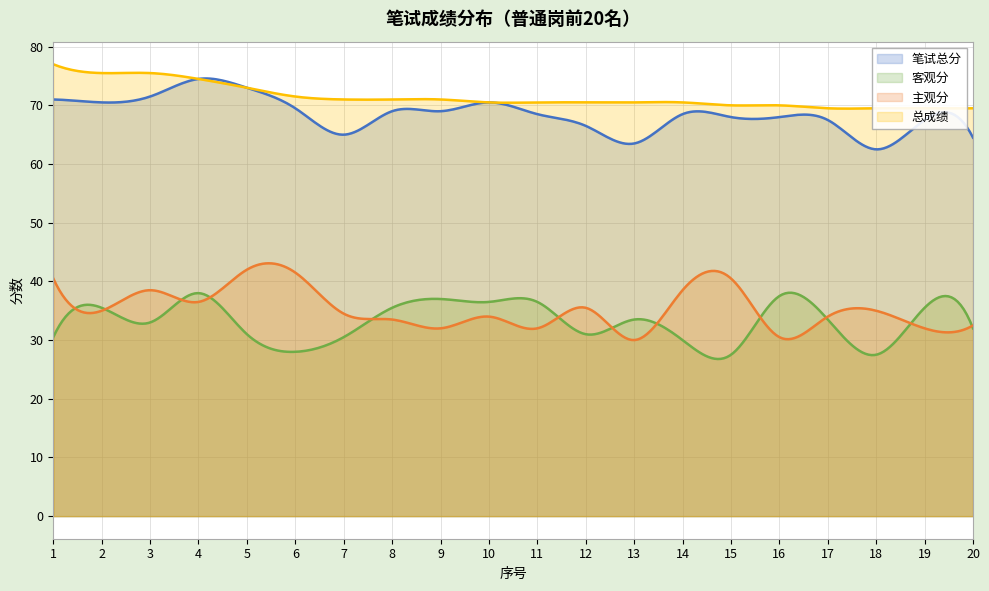

Rank the series at 18 from highest to lowest value.

总成绩, 笔试总分, 主观分, 客观分